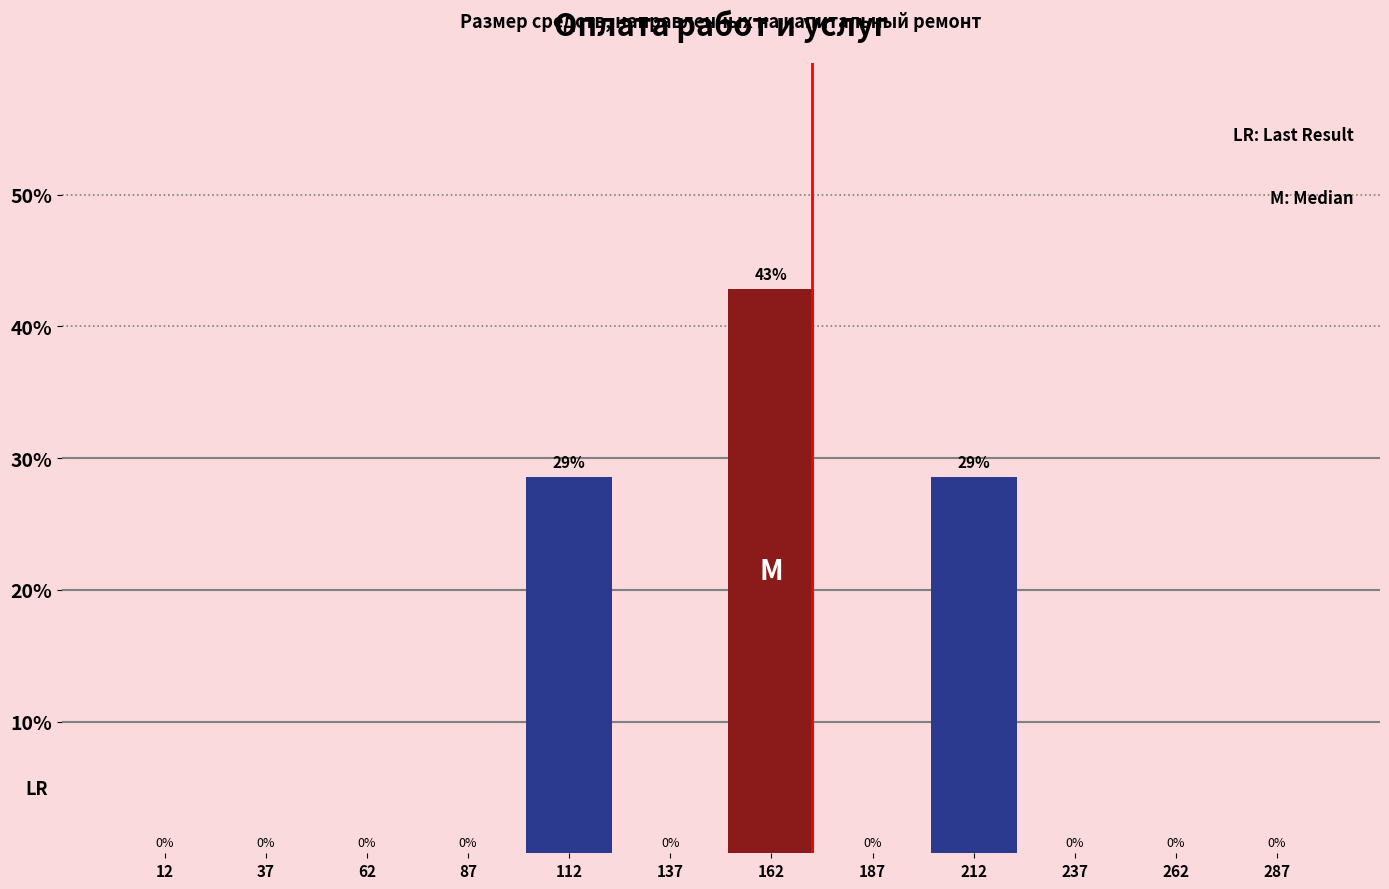

Over which range of the x-axis is the bar tallest?

150 to 175